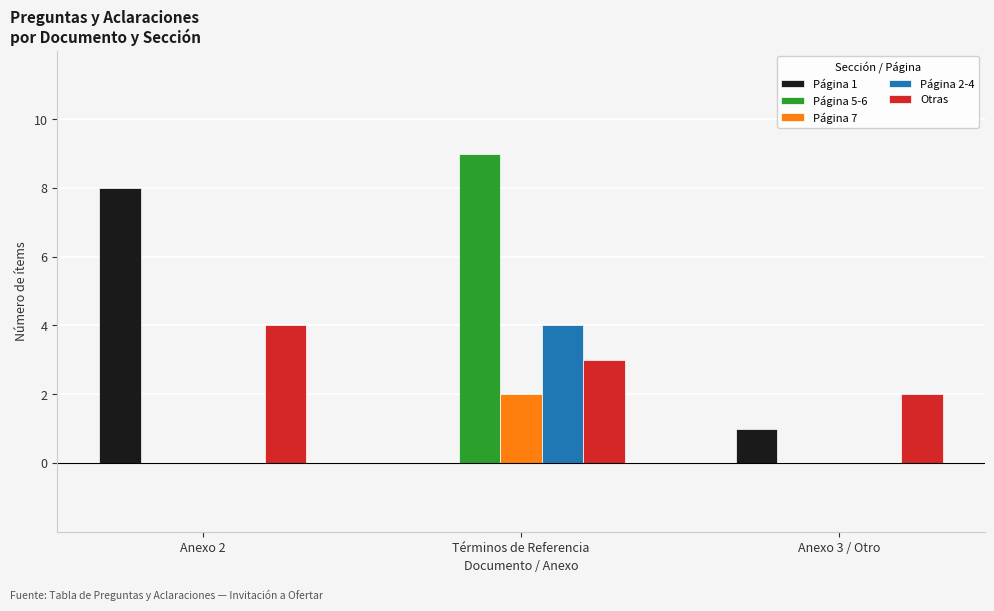

Between Anexo 2 and Anexo 3 / Otro, which series saw the biggest shift?

Página 1